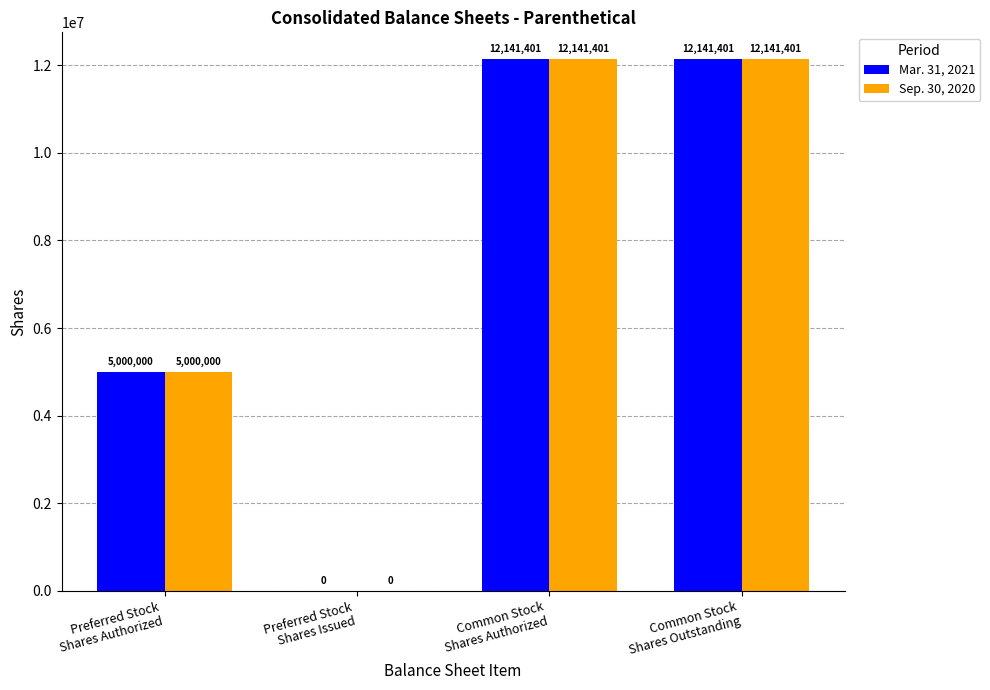

What is the maximum value shown in the chart?

12141401